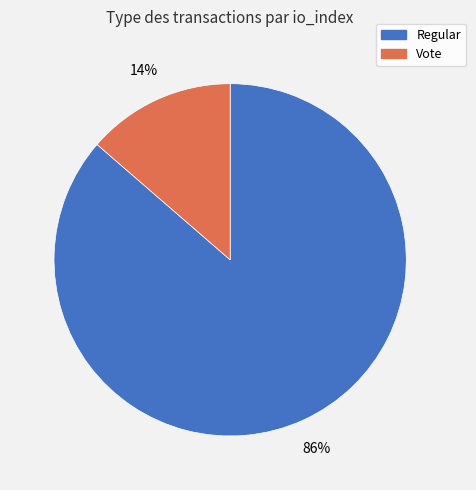

To the nearest percent, what is the combined percentage of Regular and Vote?

100%